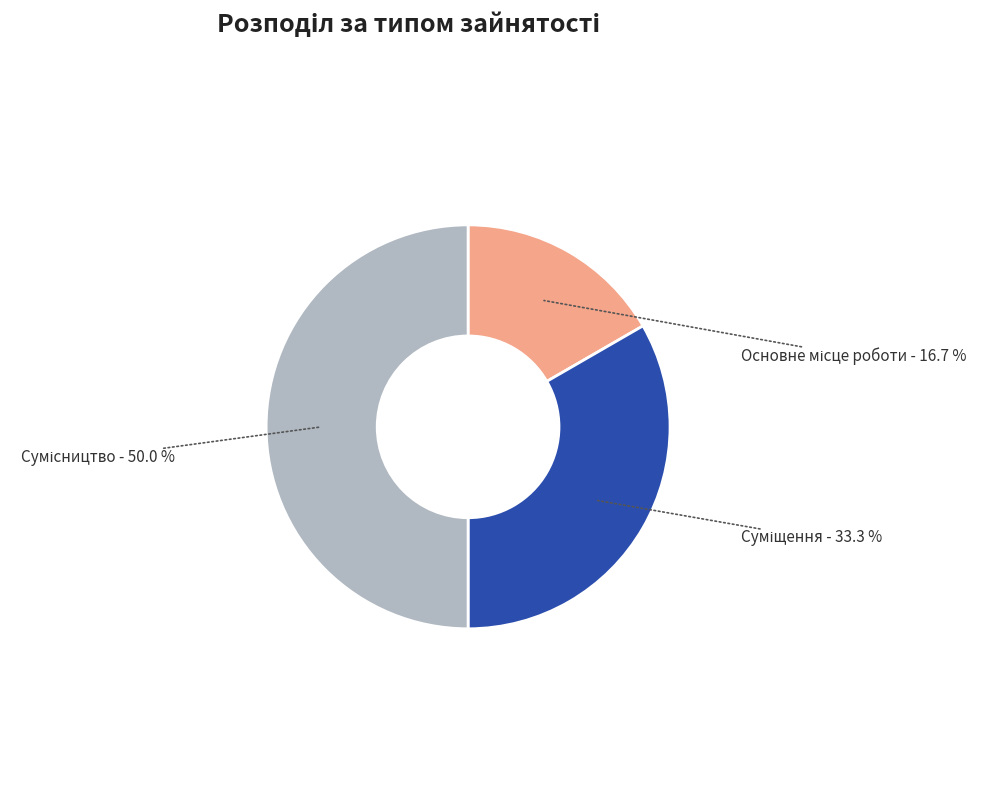

How many slices are in this pie chart?

3